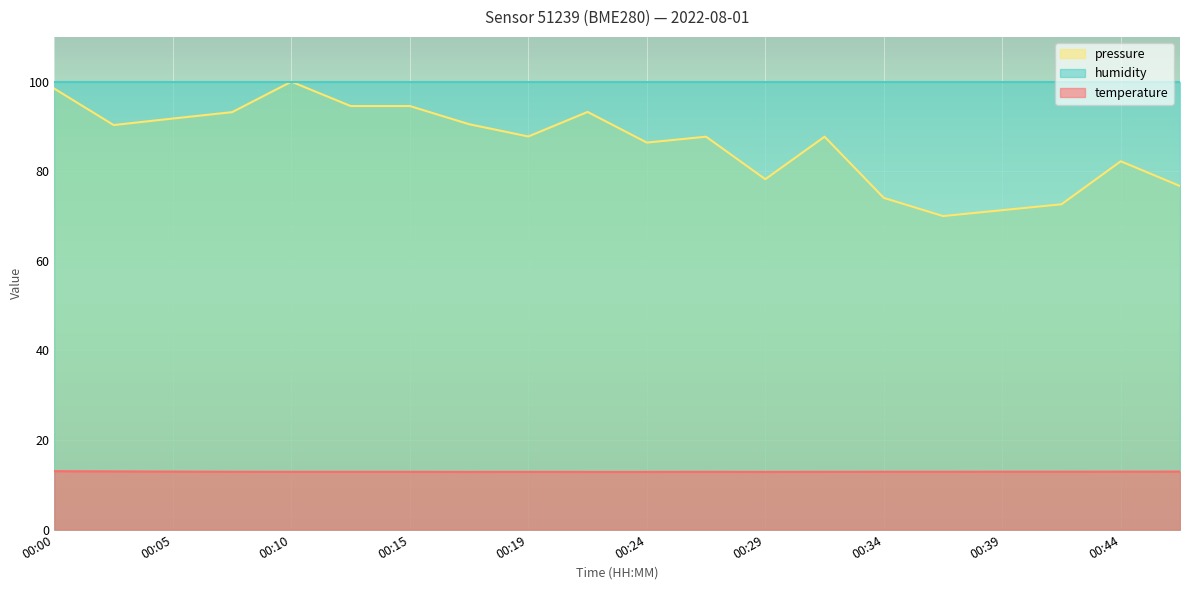

The pressure_scaled series shows 100.0 at 00:10. True or false?

True